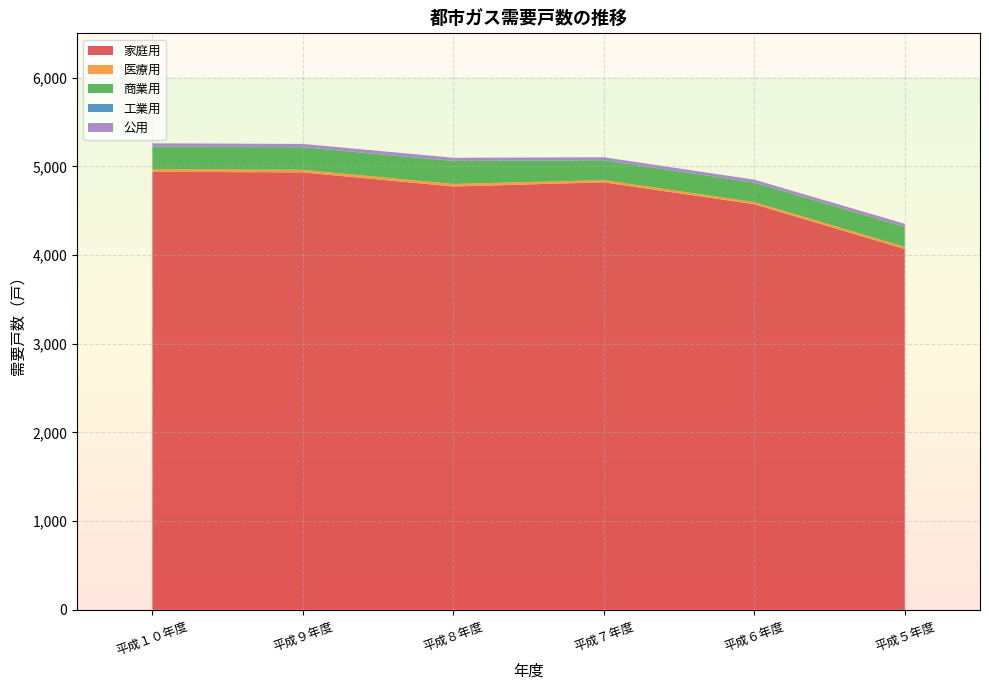

Reading right to left, what are all the values shown in this chart?

家庭用: 4068	4573	4820	4773	4932	4939
医療用: 24	24	25	29	29	31
商業用: 226	219	223	258	254	252
工業用: 2	2	2	2	2	2
公用: 33	32	33	35	36	36